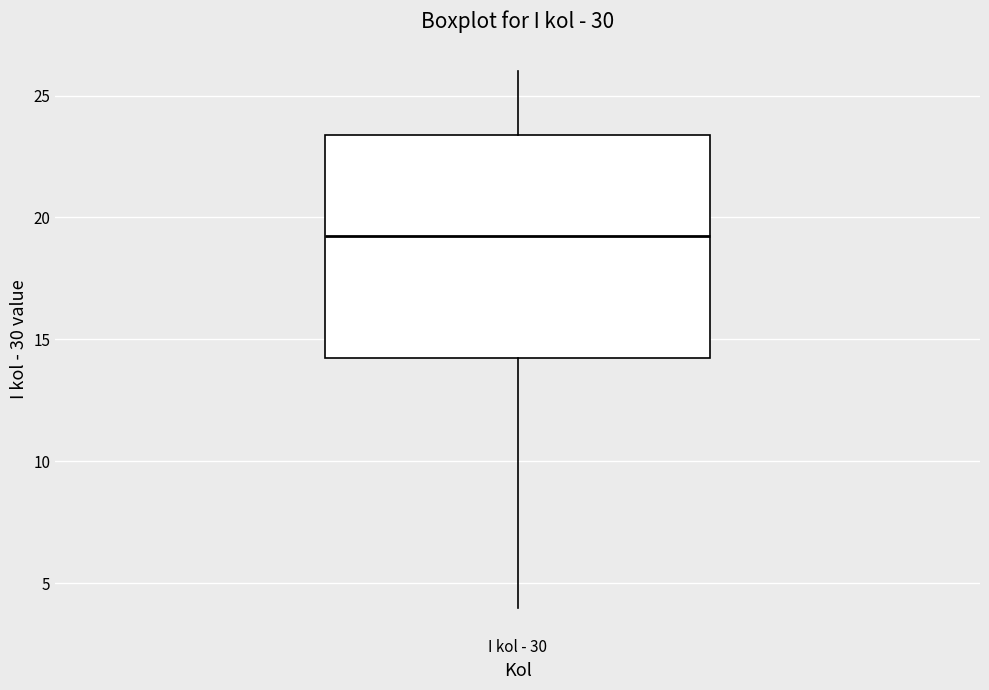

Transcribe this box plot: give where the median line is, the range the box spans, and where the two whiskers end, as read against the y-axis. The values are not printed on the chart, so give them approximately, as read against the axis.

median 19.5, box 14.5 to 23.5, whiskers 4.0 to 26.0